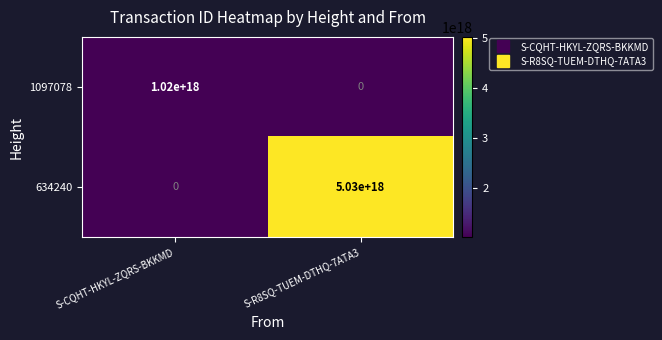

The 1097078 series shows 1401808329842341120 at S-CQHT-HKYL-ZQRS-BKKMD. True or false?

False